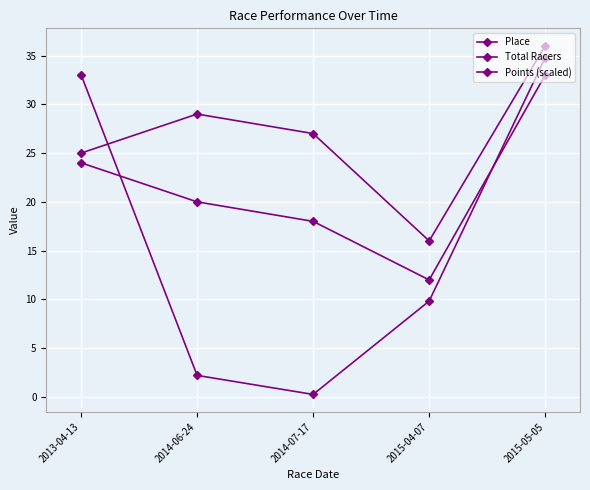

How many distinct data groups are displayed?

3